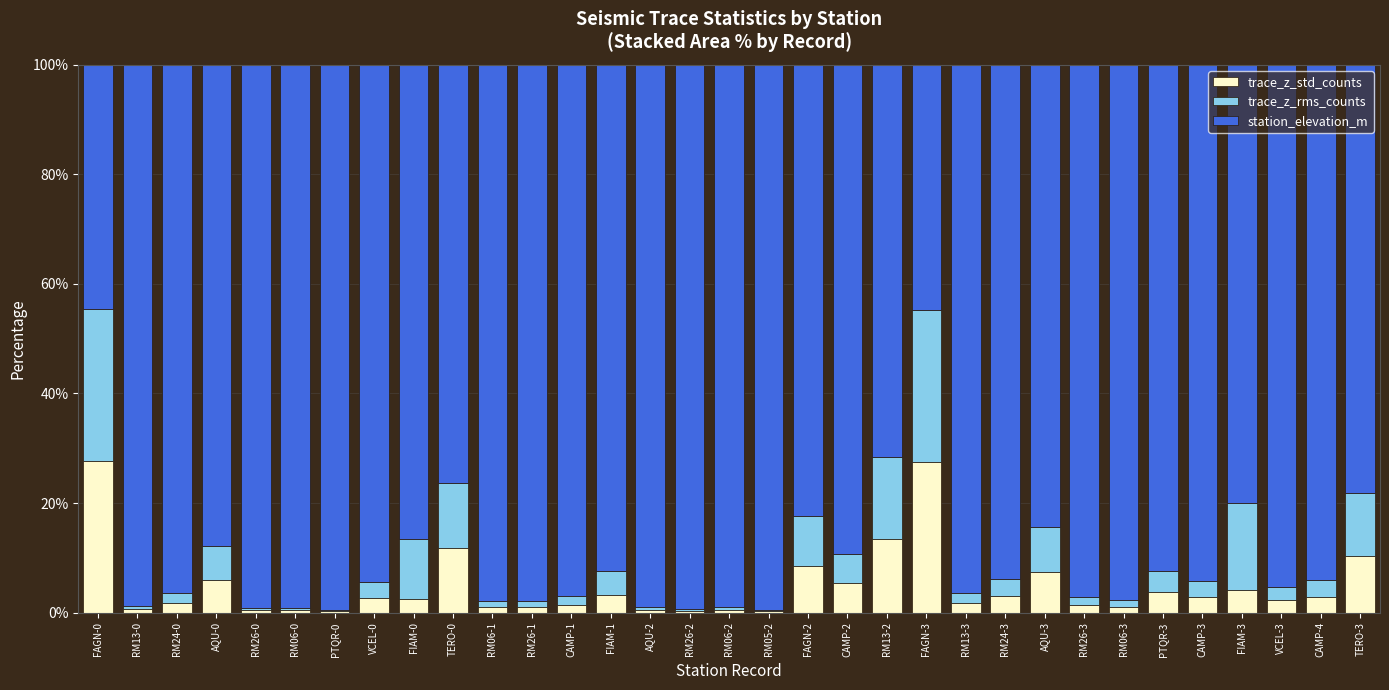

What is the total value across all series at CAMP-3?

100.0